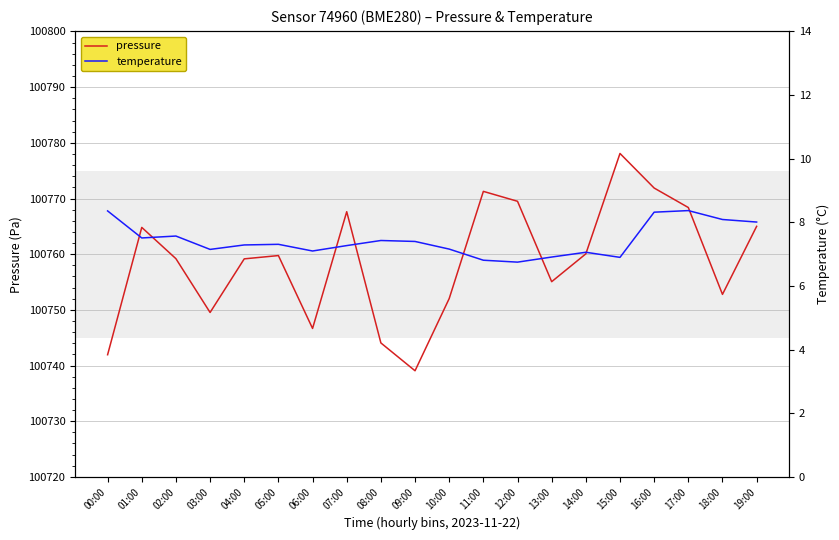

True or false: pressure has a value of 148426.5 at 15:00.

False